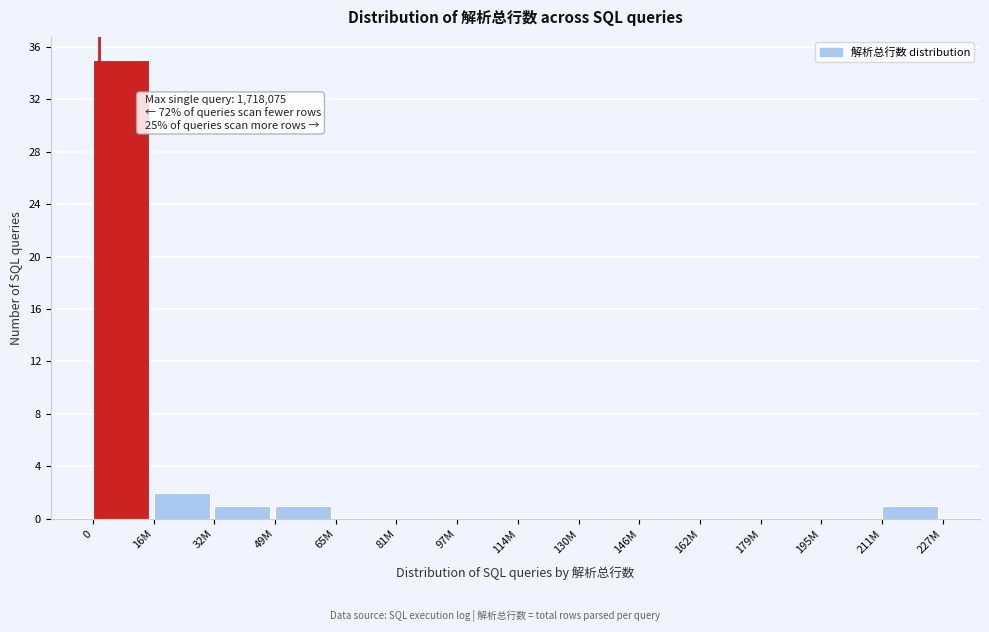

Reading right to left, extract all data points from this chart.

211M=1	195M=0	179M=0	162M=0	146M=0	130M=0	114M=0	97M=0	81M=0	65M=0	49M=1	32M=1	16M=2	0=35